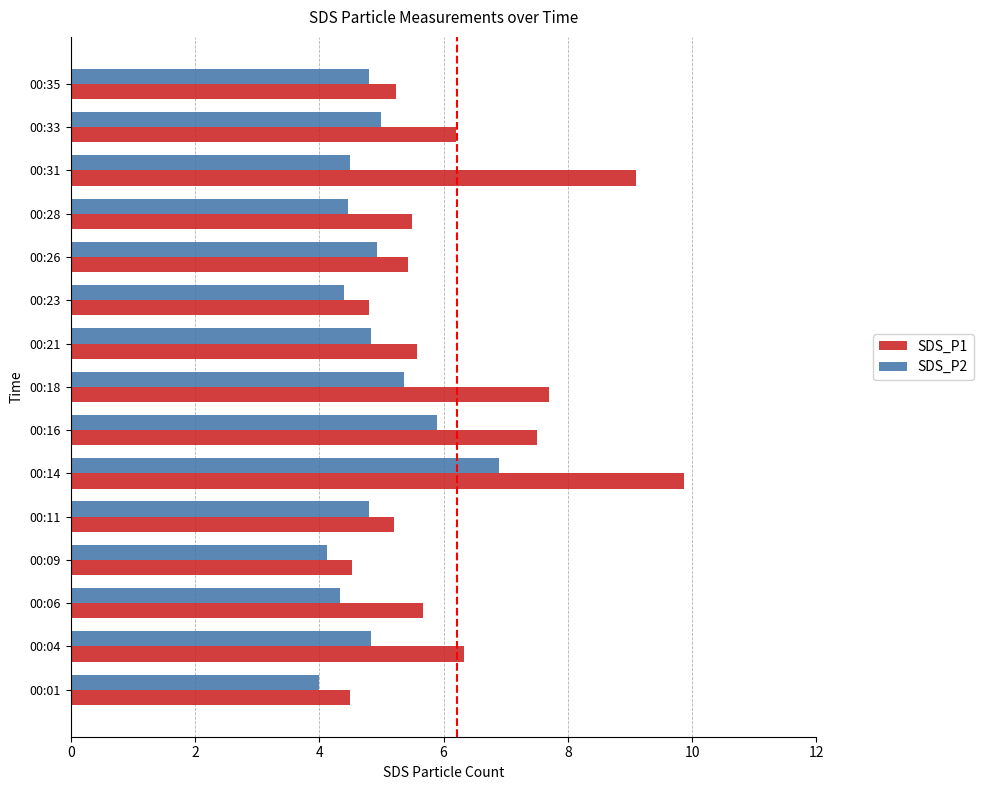

What is the sum of all SDS_P2 values?

73.2